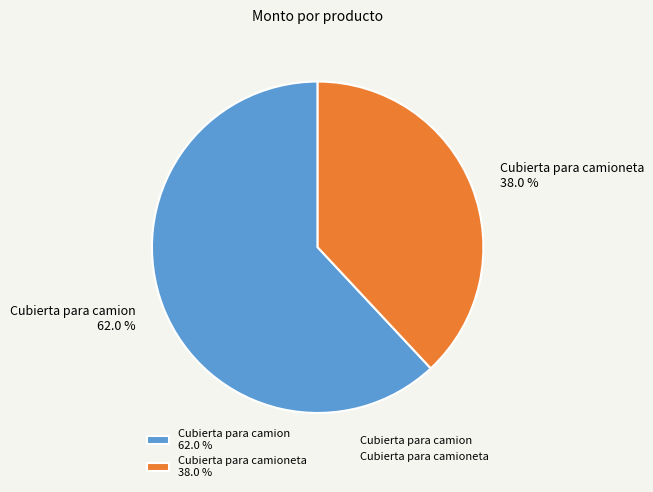

Between Cubierta para camioneta 38.0 % and Cubierta para camion 62.0 %, which is larger?

Cubierta para camion 62.0 %